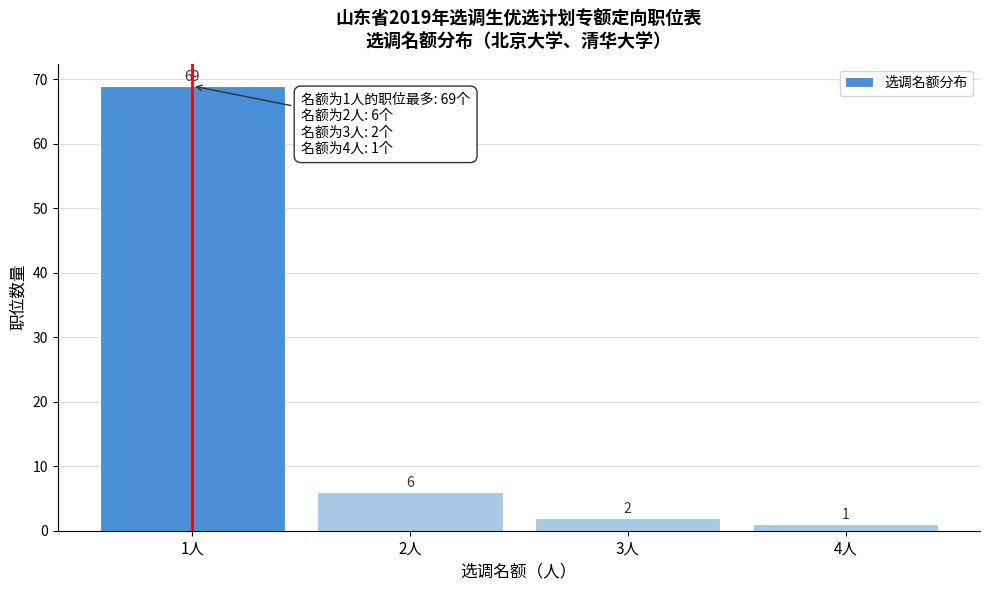

Reading right to left, list all the values displayed in this chart.

4人=1	3人=2	2人=6	1人=69